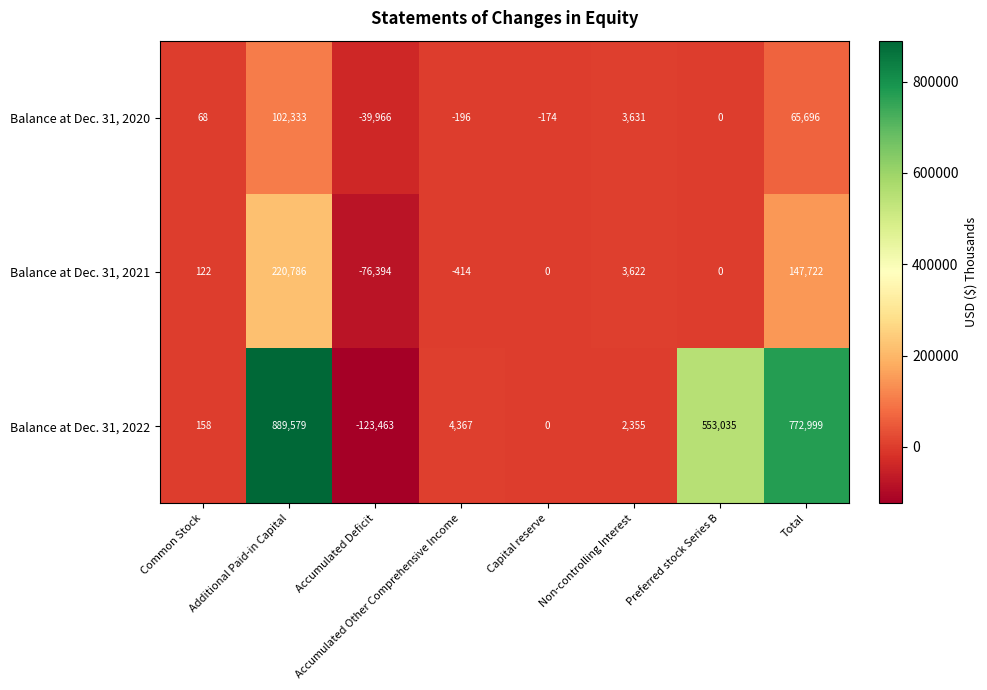

At which category is the sum across all series the highest?

Additional Paid-in Capital